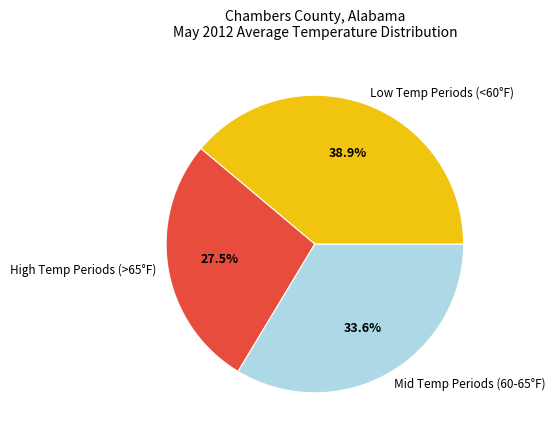

To the nearest percent, what is the average slice percentage?

33%